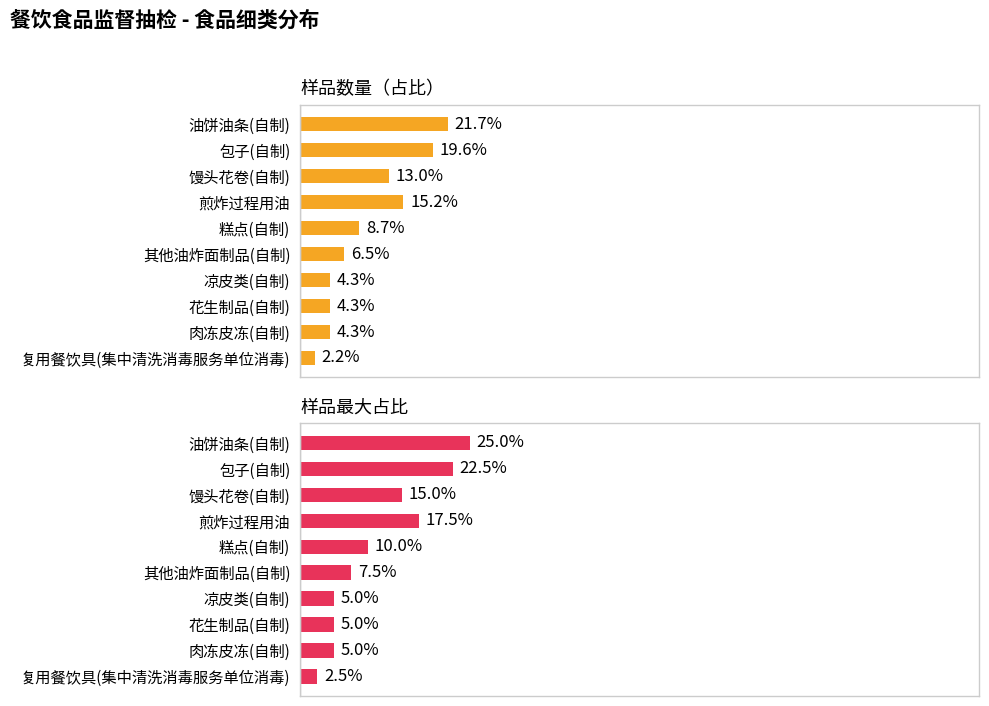

How many data points does each series have?

10